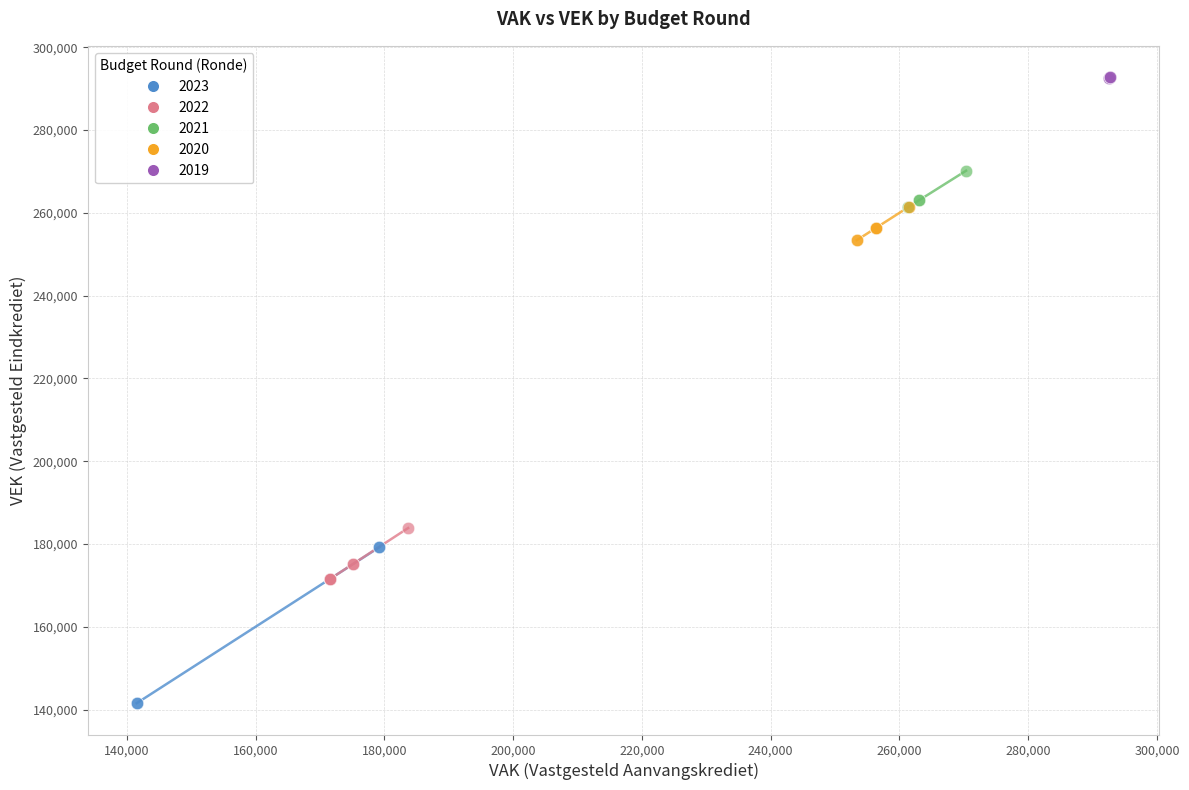

Which series contains the highest Y value?

2019